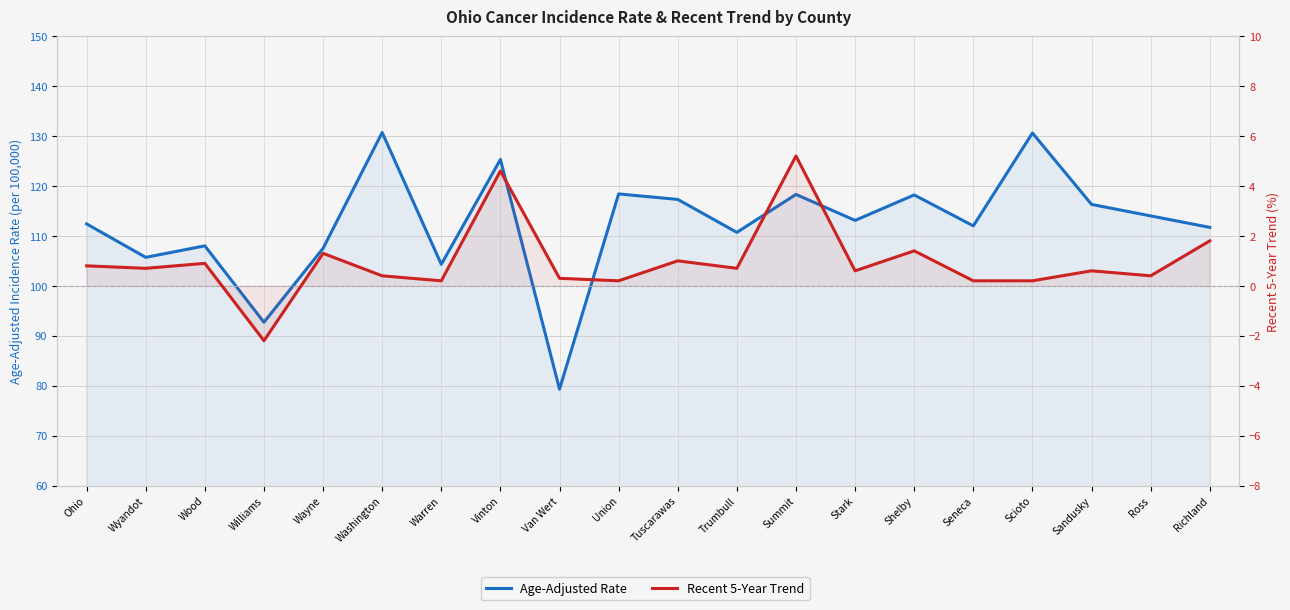

True or false: Age-Adjusted Rate and Recent 5-Year Trend intersect in this chart.

False